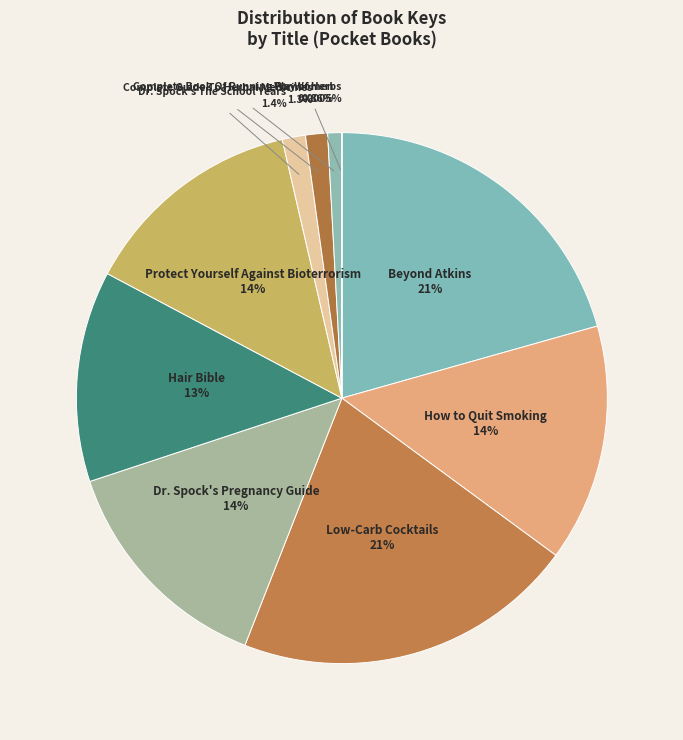

Combined, do How to Quit Smoking and Complete Guide To Herbal Medicines account for over 50%?

No